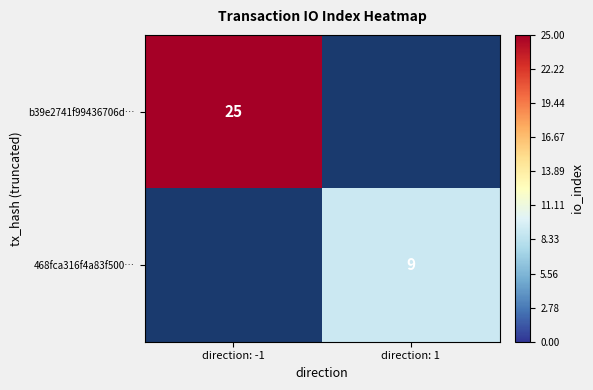

Is it true that b39e2741f99436706d… equals 40 at direction: -1?

False